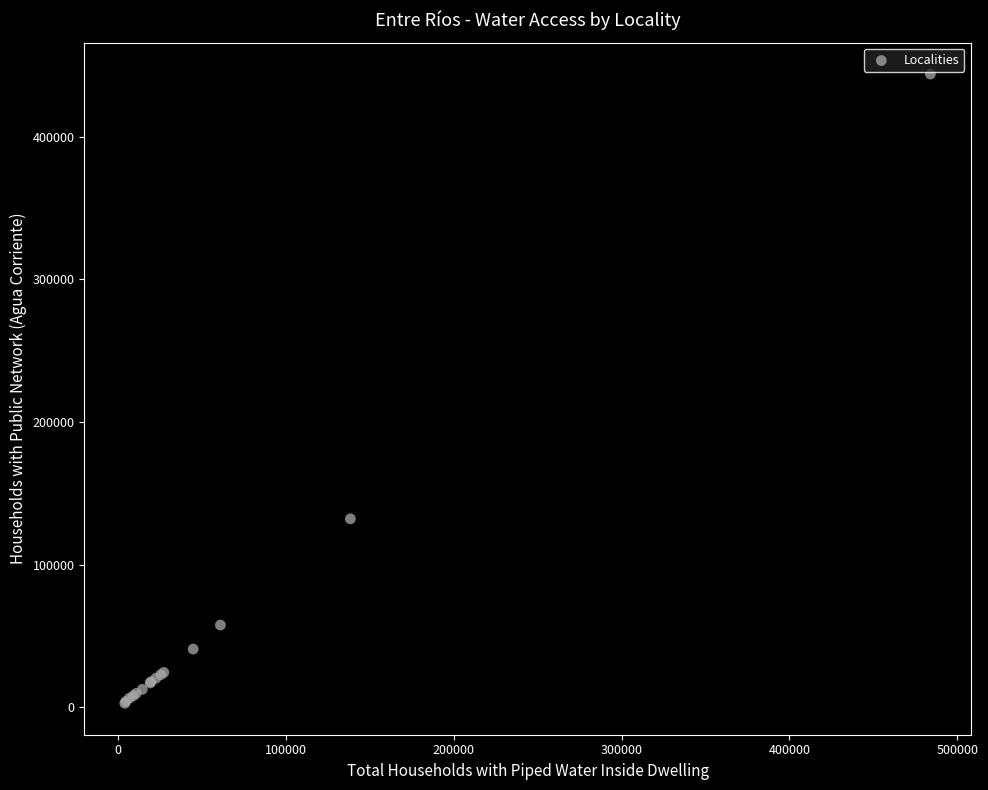

What Y value in the scatter plot is closest to 223460?

132194